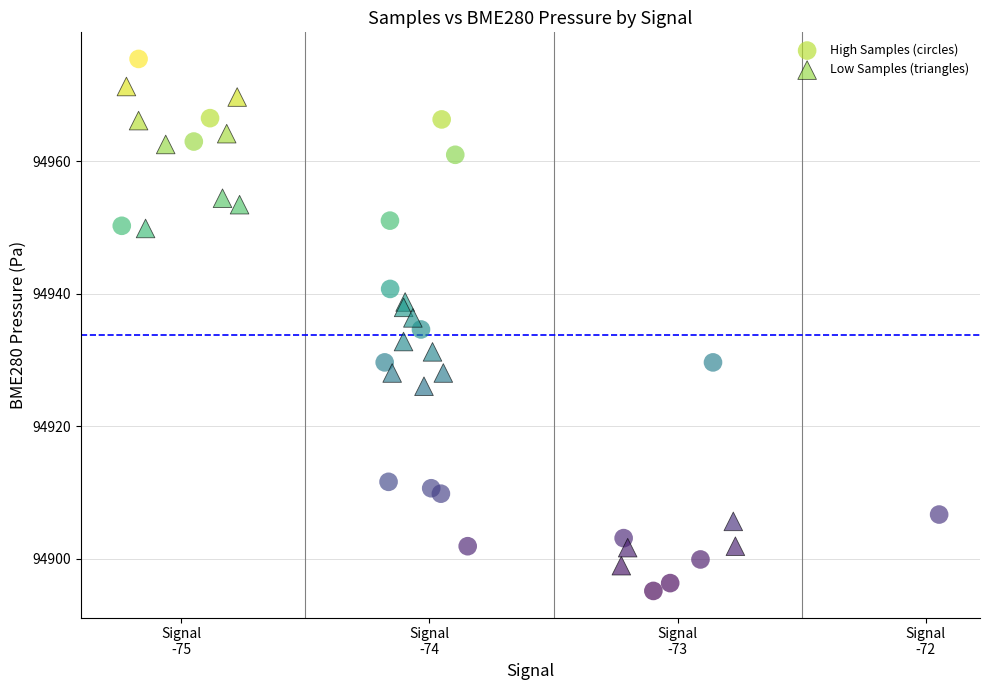

Which series reaches the maximum Y coordinate?

High Samples (circles)